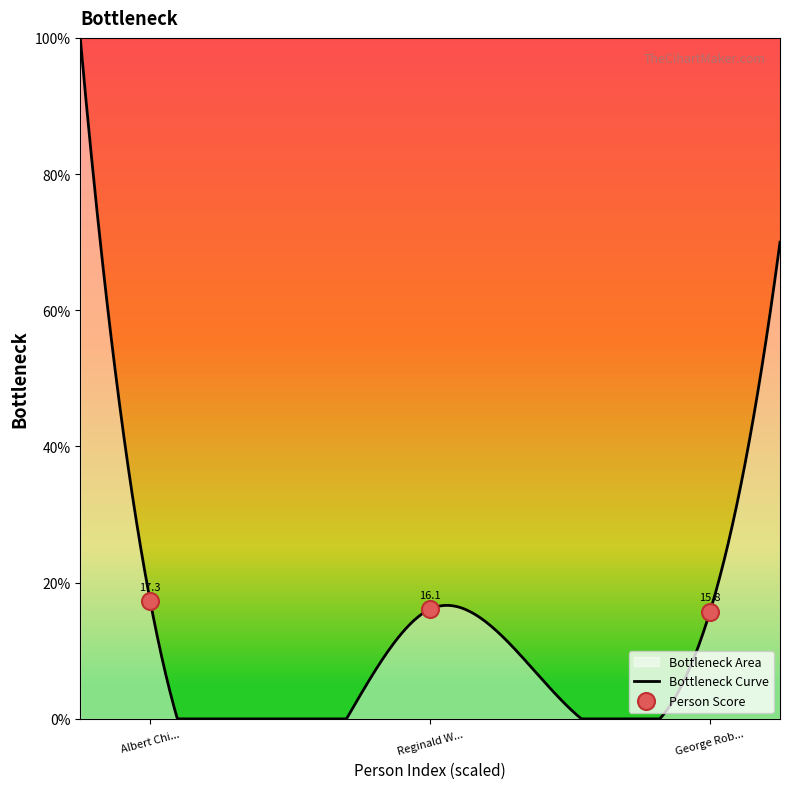

Approximately how many times larger is the value at Reginald W... compared to George Rob...?

1.0